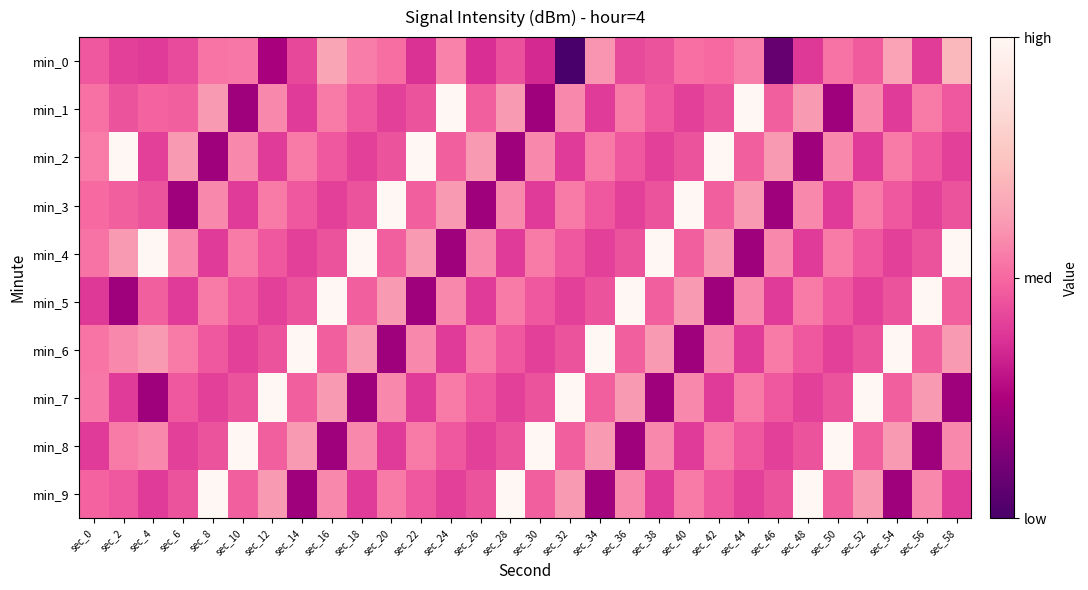

List the series in order of their peak value, highest first.

min_1, min_2, min_3, min_4, min_5, min_6, min_7, min_8, min_9, min_0